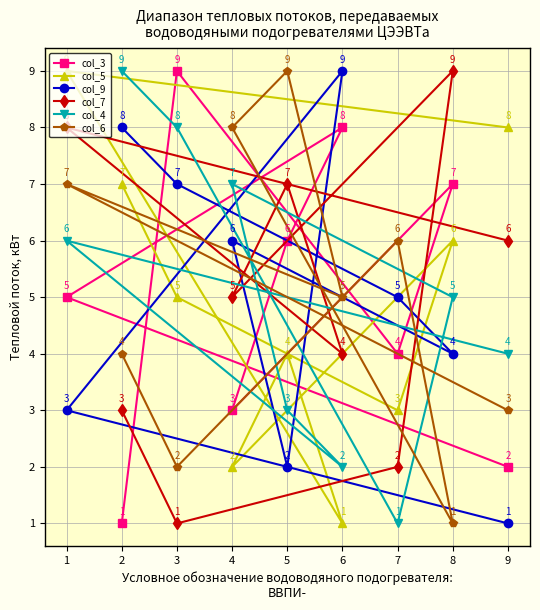

In col_9, how many points are lower than both neighbors (excluding endpoints)?

2